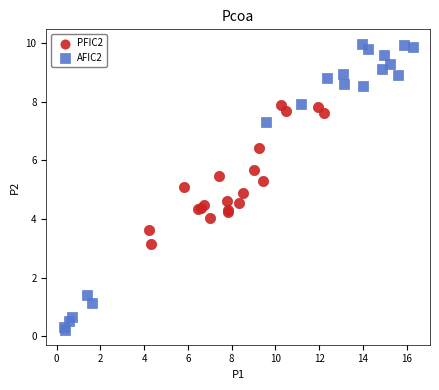

Which series has the widest spread of Y values?

AFIC2